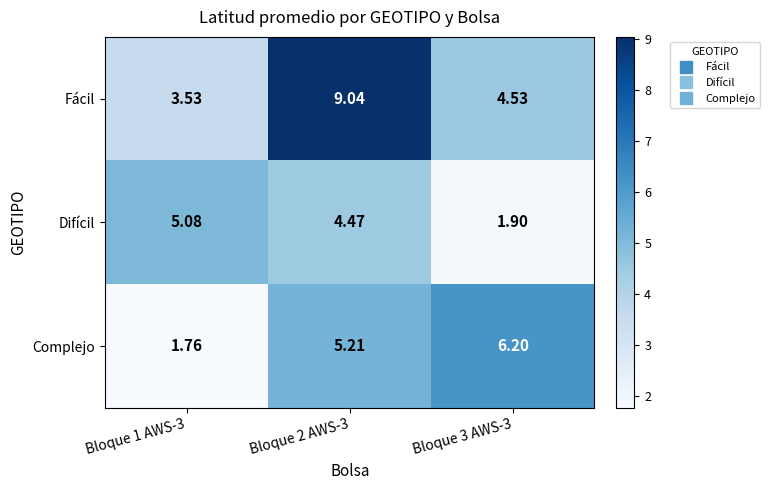

What is the total value across all series at Bloque 2 AWS-3?

18.7